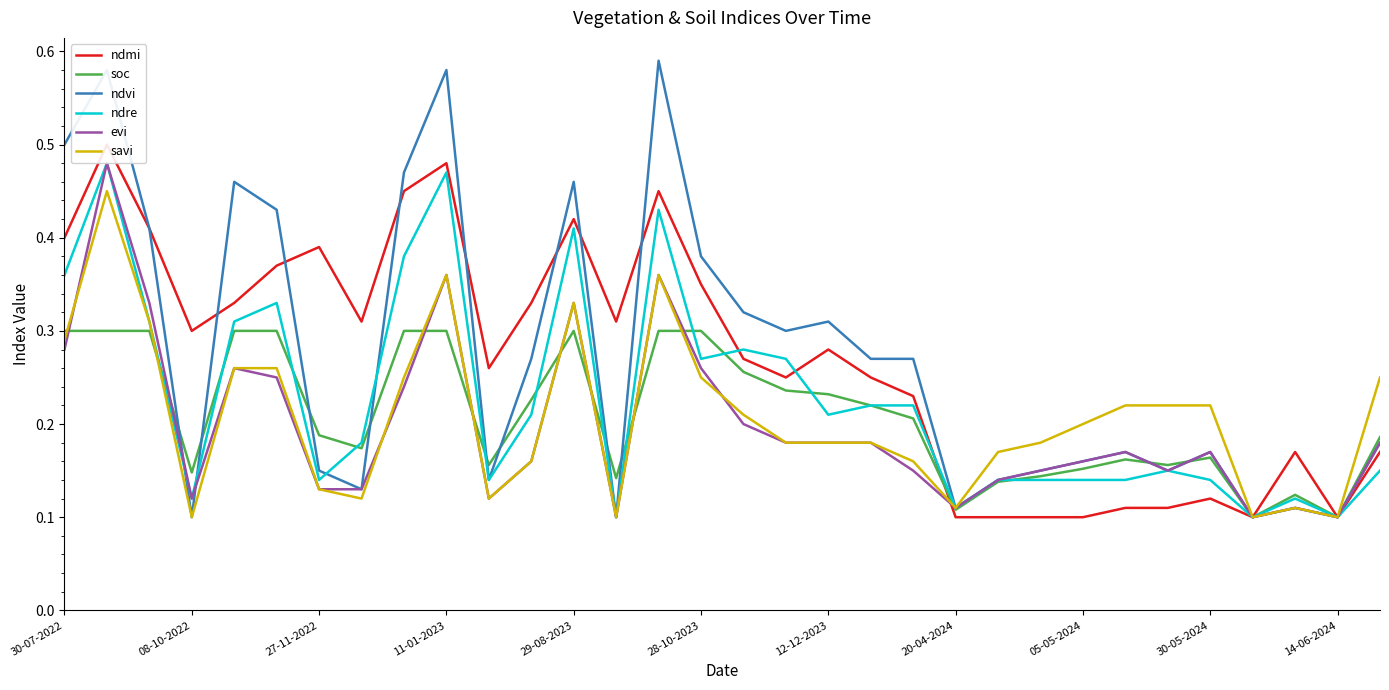

How many categories are shown in the chart?

32